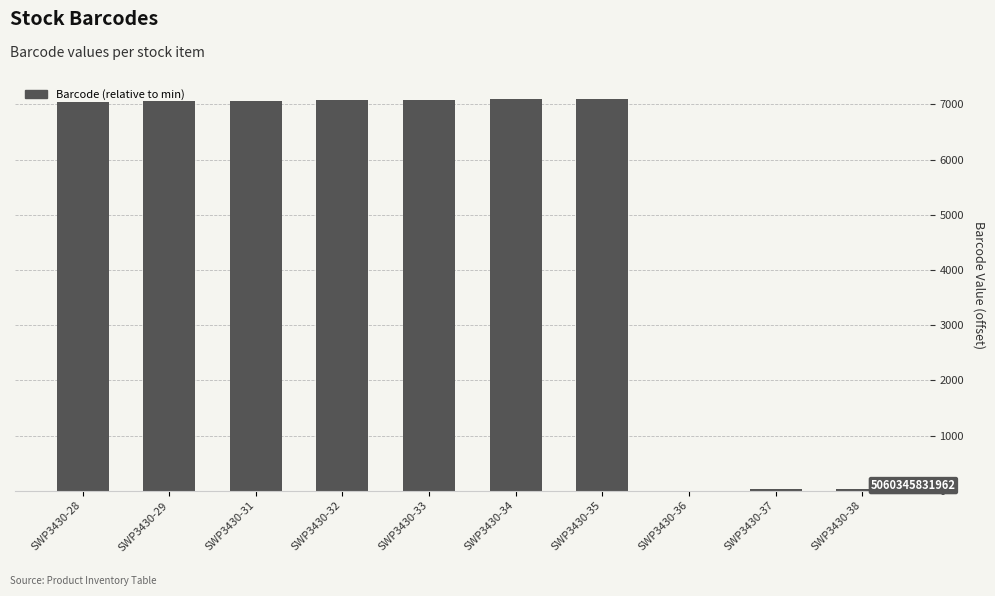

What is the greatest value displayed?

7105